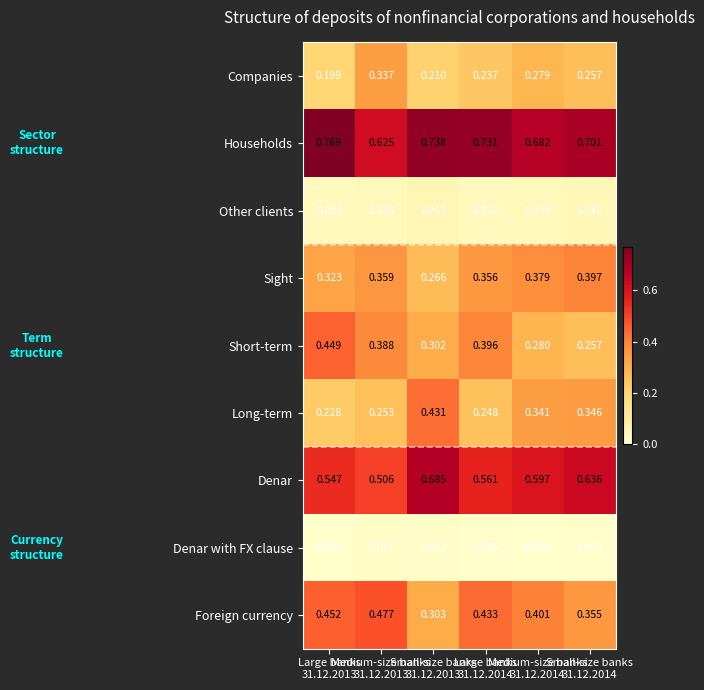

Which series has the largest total across all categories?

Households